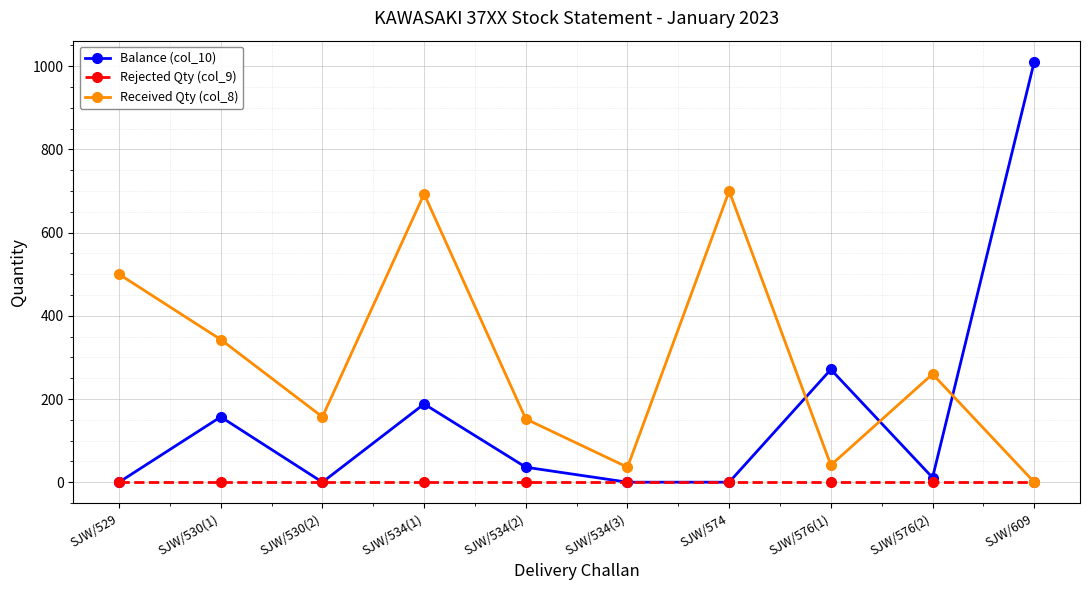

Which series has the largest total across all categories?

Received Qty (col_8)